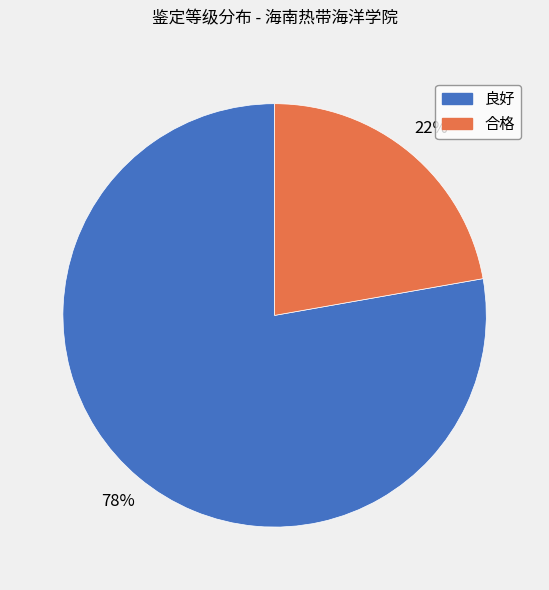

Which slice is the largest?

良好